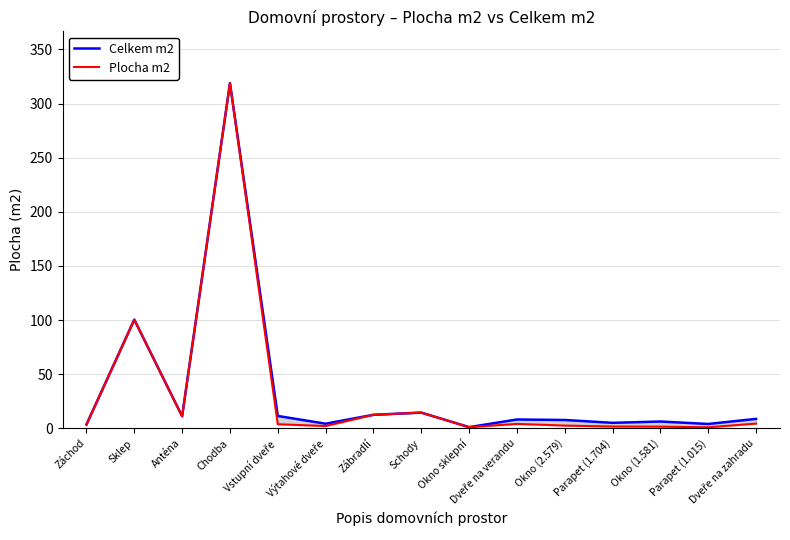

How many categories are shown in the chart?

15